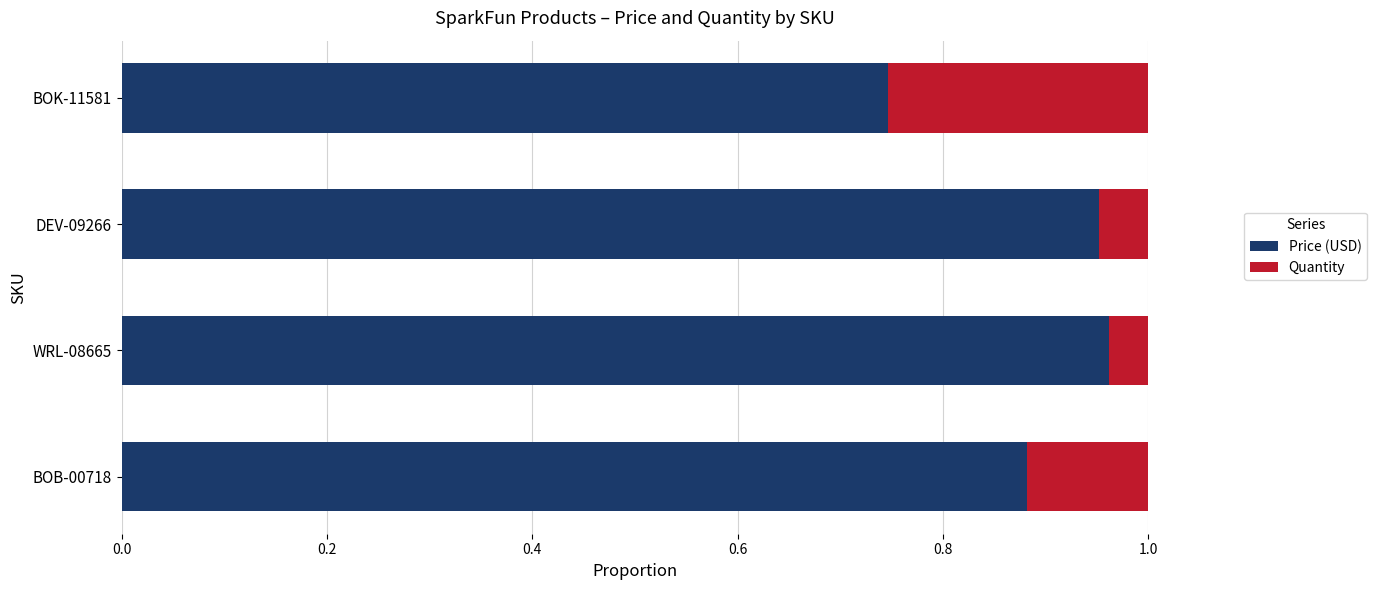

Count the Price (USD) values in the range 0 to 1.

4